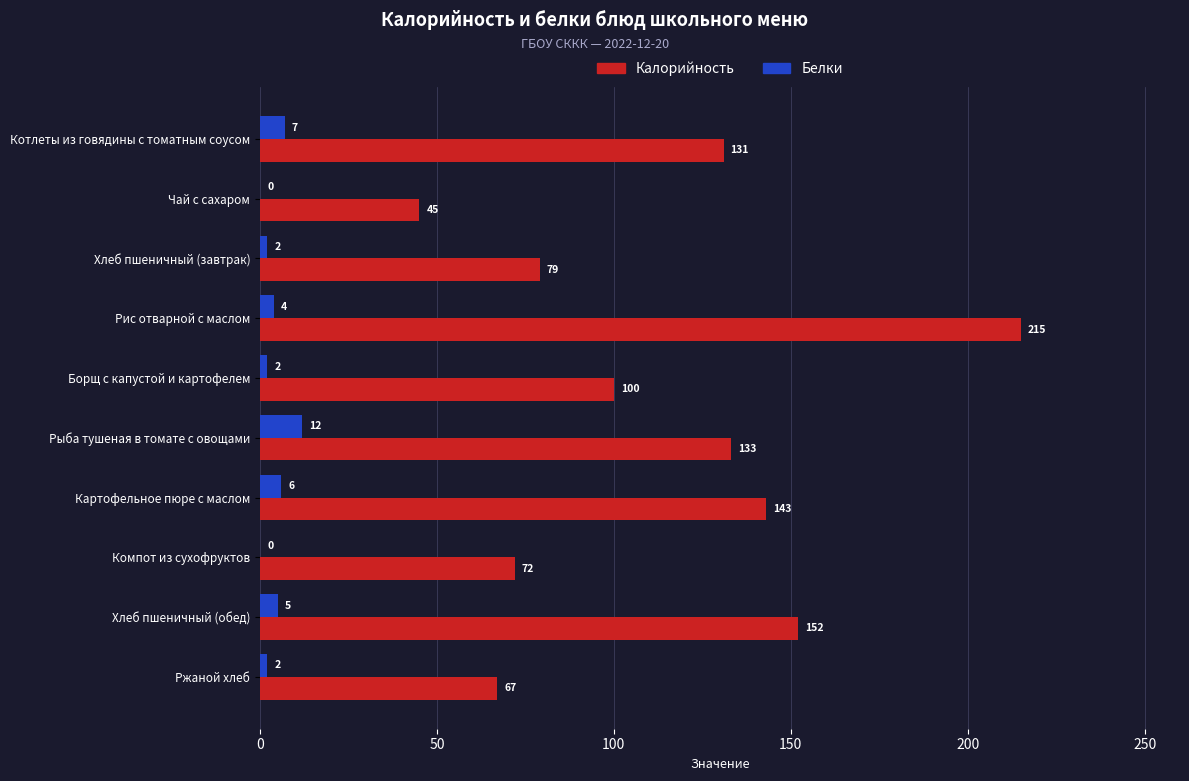

Which series has the largest total across all categories?

Калорийность